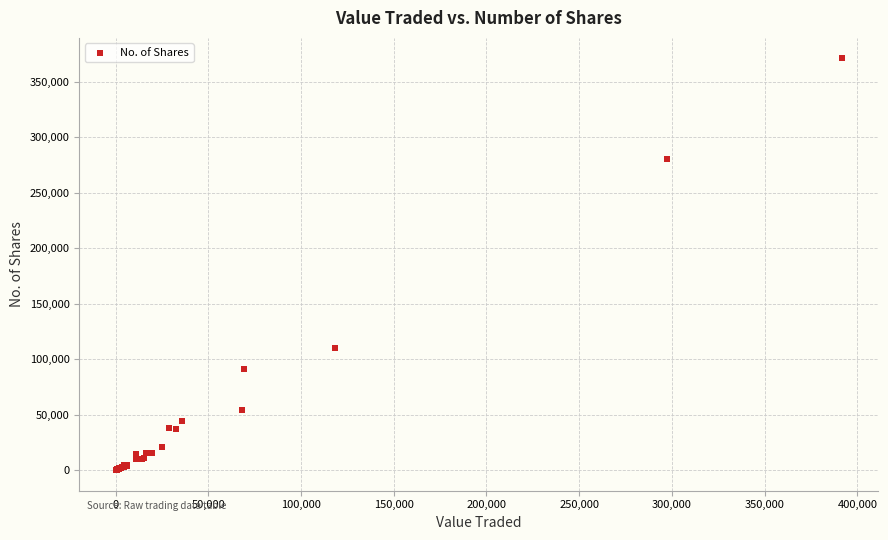

What Y value in the scatter plot is closest to 185540?

110500